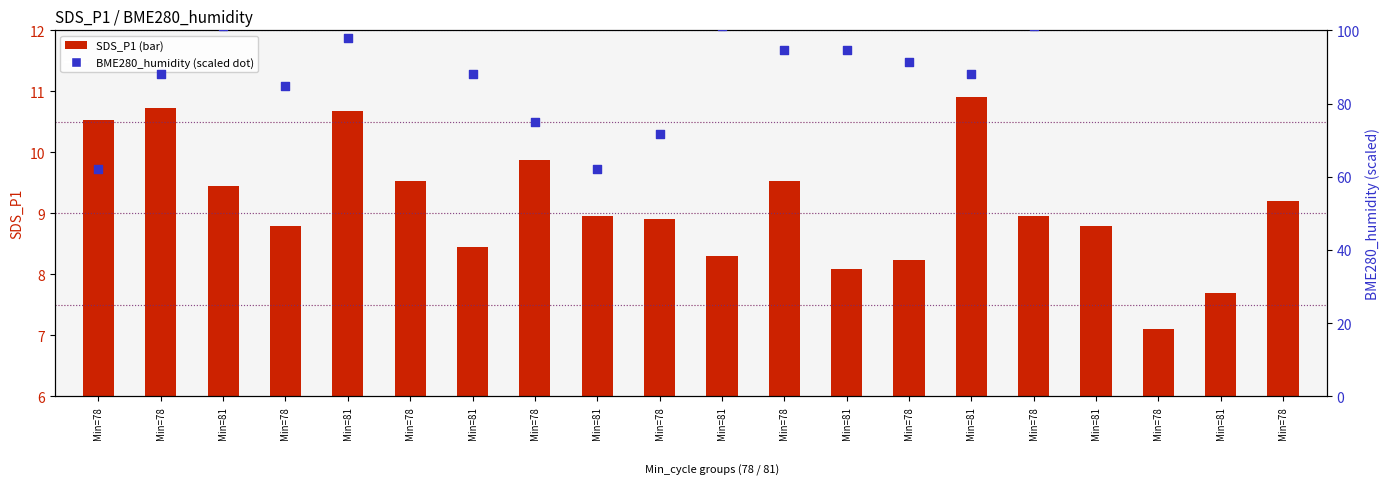

What are all the series names shown in the legend?

SDS_P1, BME280_humidity